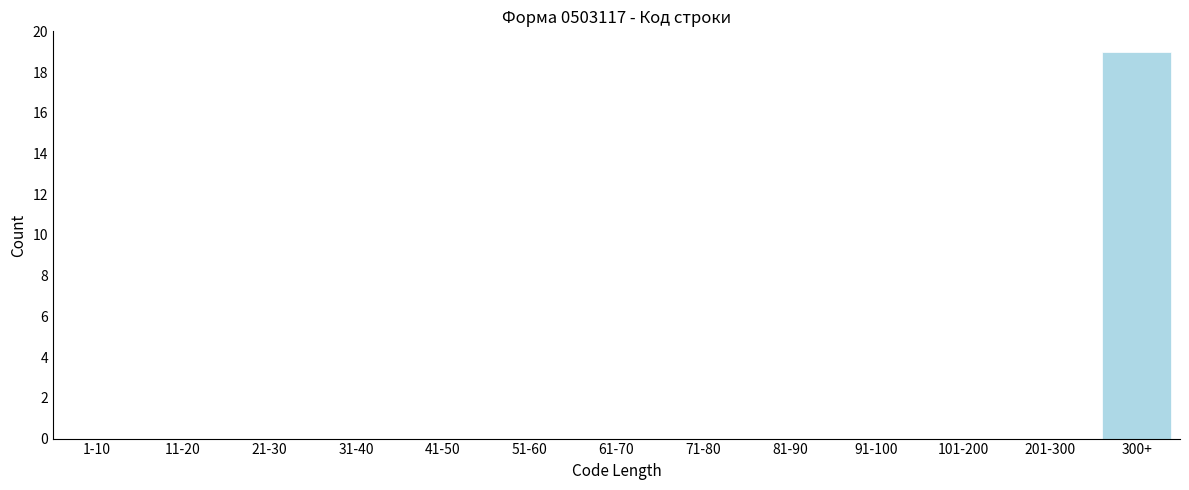

Reading left to right, list all the values displayed in this chart.

1-10=0	11-20=0	21-30=0	31-40=0	41-50=0	51-60=0	61-70=0	71-80=0	81-90=0	91-100=0	101-200=0	201-300=0	300+=19